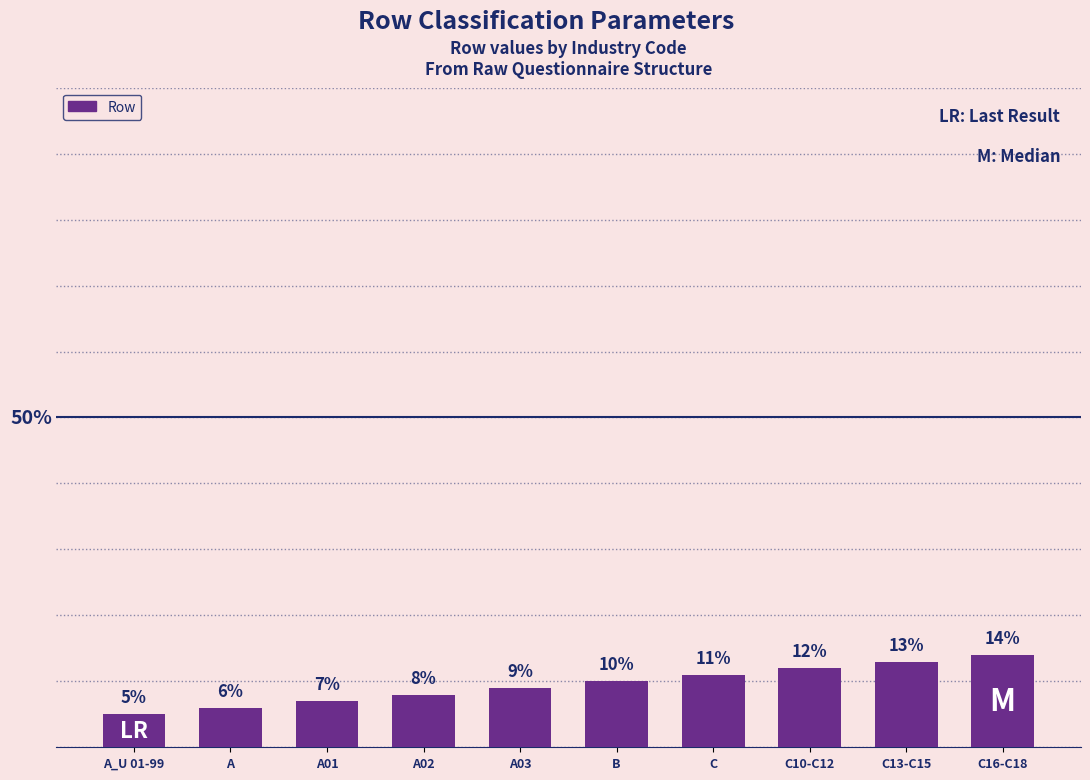

Does the chart contain any negative values?

No